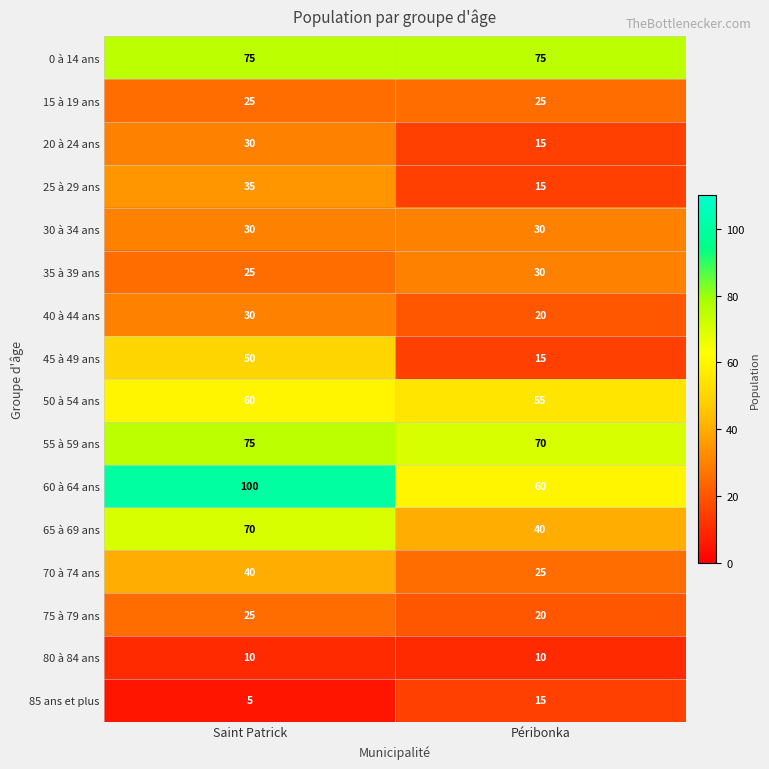

Rank the categories by 25 à 29 ans value from lowest to highest.

Péribonka, Saint Patrick